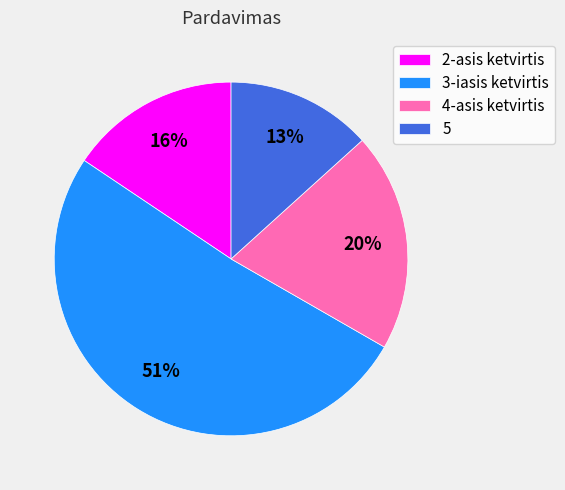

True or false: 3-iasis ketvirtis accounts for 42% of the total.

False